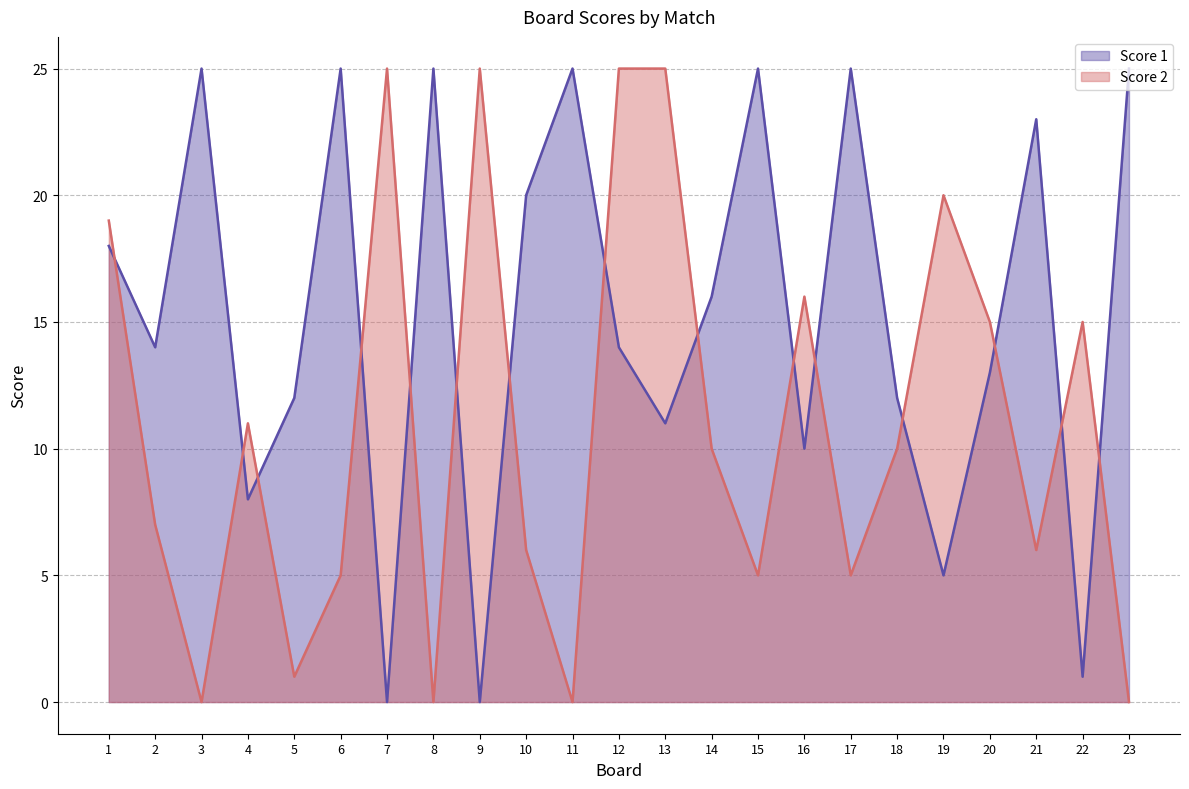

The Score 2 (line) series shows 6 at 20. True or false?

False